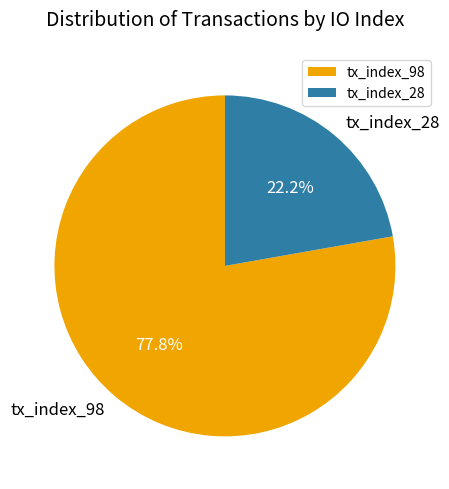

To the nearest percent, what is the difference between the largest and smallest slice percentages?

56%